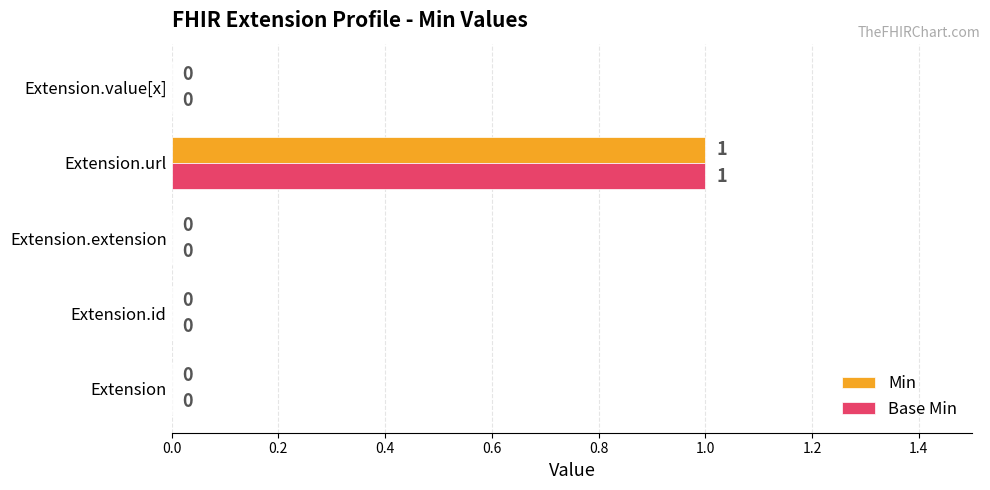

How many data points does each series have?

5